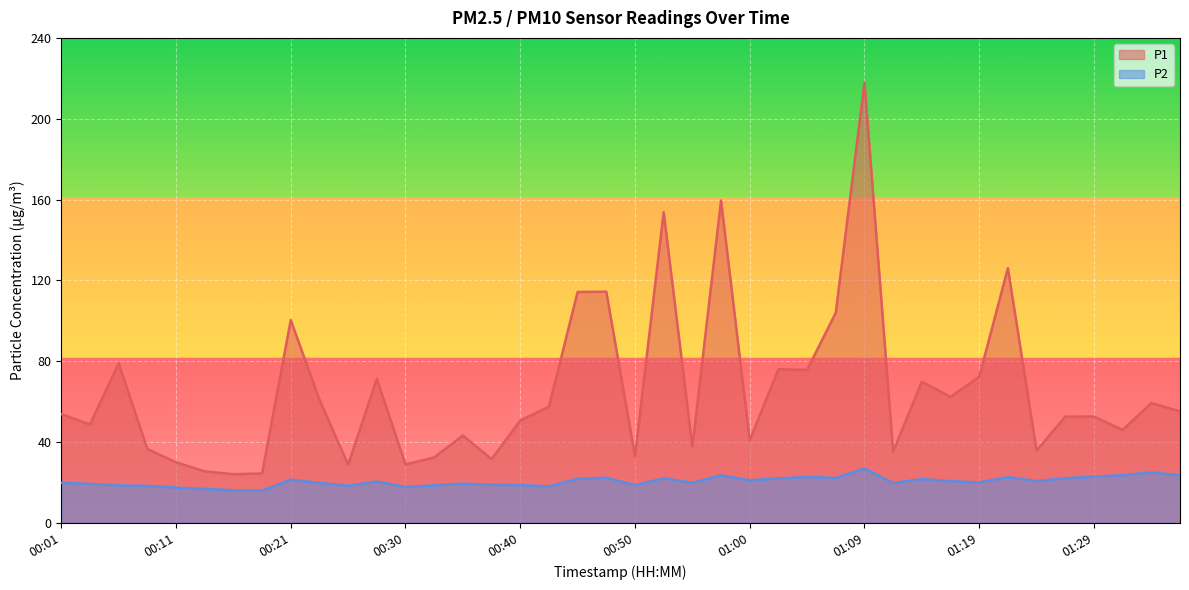

How many lines are shown in the chart?

2